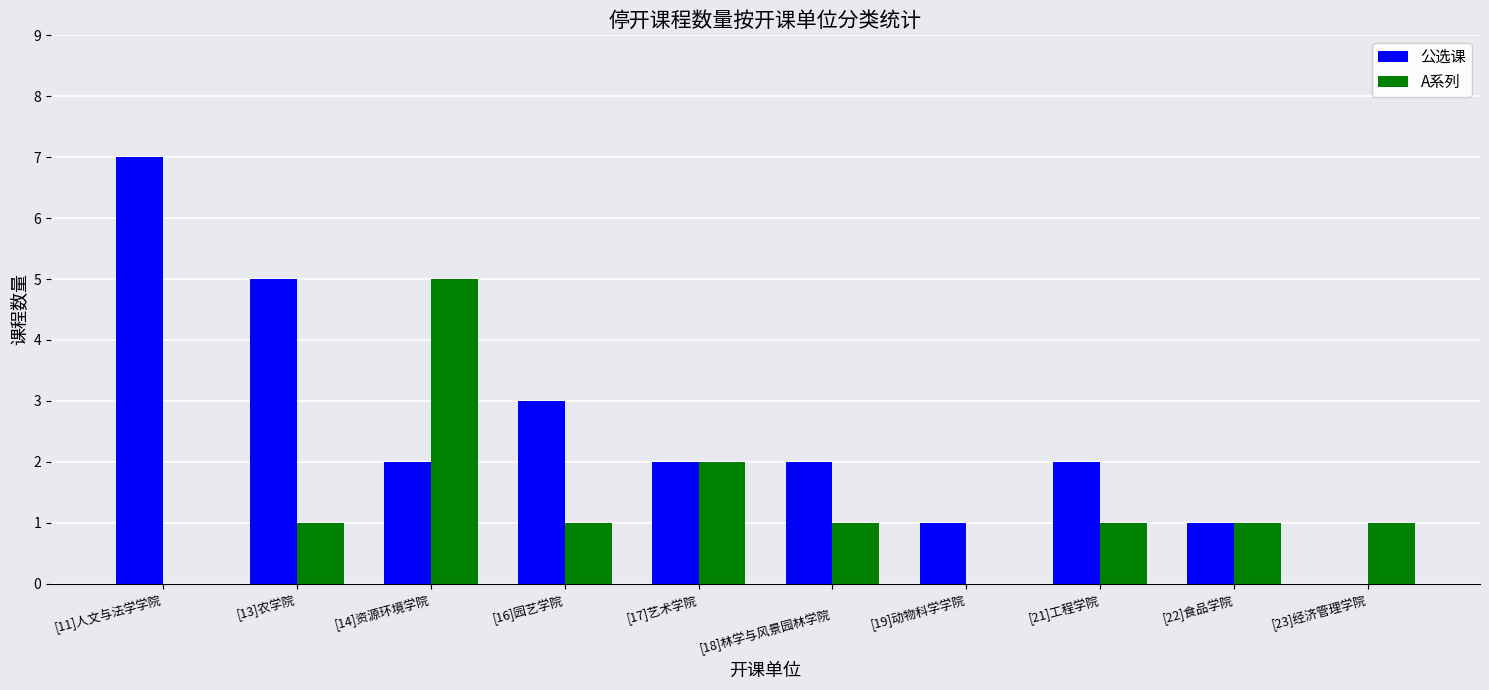

Reading right to left, extract all data points from this chart.

公选课: [23]经济管理学院=0	[22]食品学院=1	[21]工程学院=2	[19]动物科学学院=1	
[18]林学与风景园林学院=2	[17]艺术学院=2	[16]园艺学院=3	[14]资源环境学院=2	[13]农学院=5	[11]人文与法学学院=7
A系列: [23]经济管理学院=1	[22]食品学院=1	[21]工程学院=1	[19]动物科学学院=0	
[18]林学与风景园林学院=1	[17]艺术学院=2	[16]园艺学院=1	[14]资源环境学院=5	[13]农学院=1	[11]人文与法学学院=0